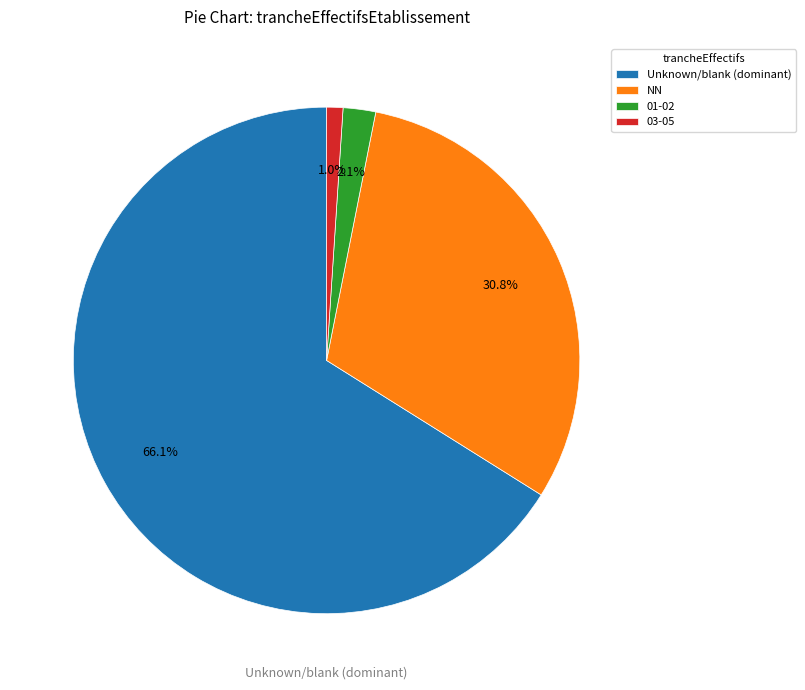

Is it true that NN is 20% of the pie?

False